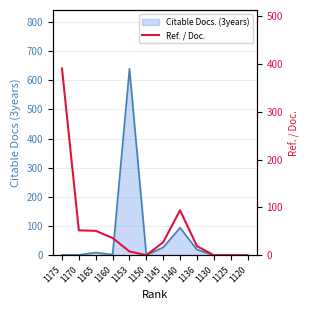

What are all the series names shown in the legend?

Citable Docs. (3years) line, Ref. / Doc.